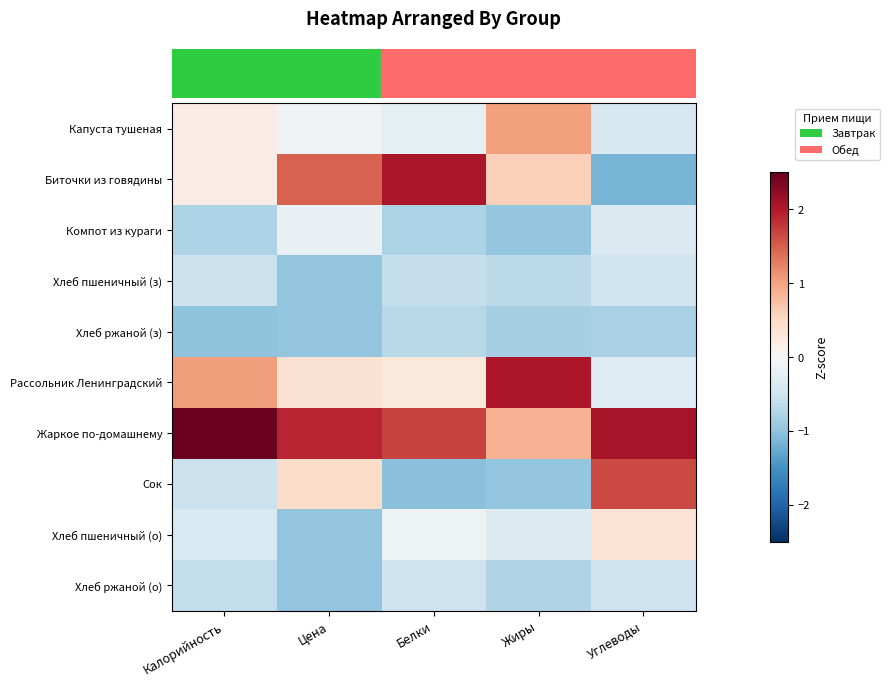

What is the greatest value displayed?

2.5